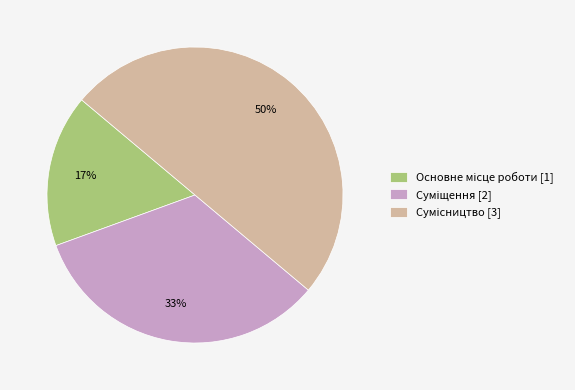

To the nearest percent, what is the difference between the largest and smallest slice percentages?

33%